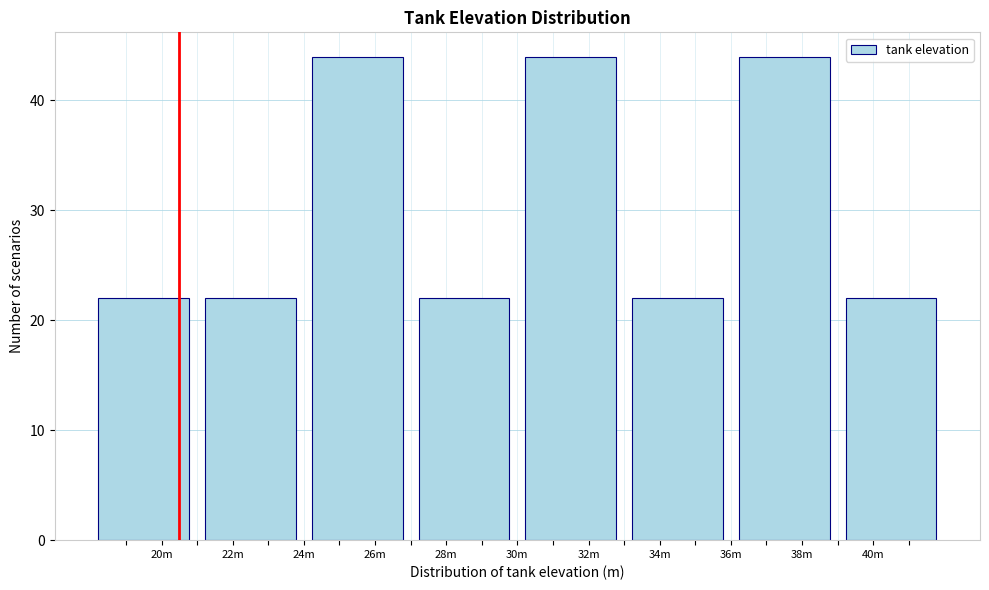

Reading left to right, extract all data points from this chart.

20m=22	22m=22	26m=44	28m=22	32m=44	34m=22	38m=44	40m=22